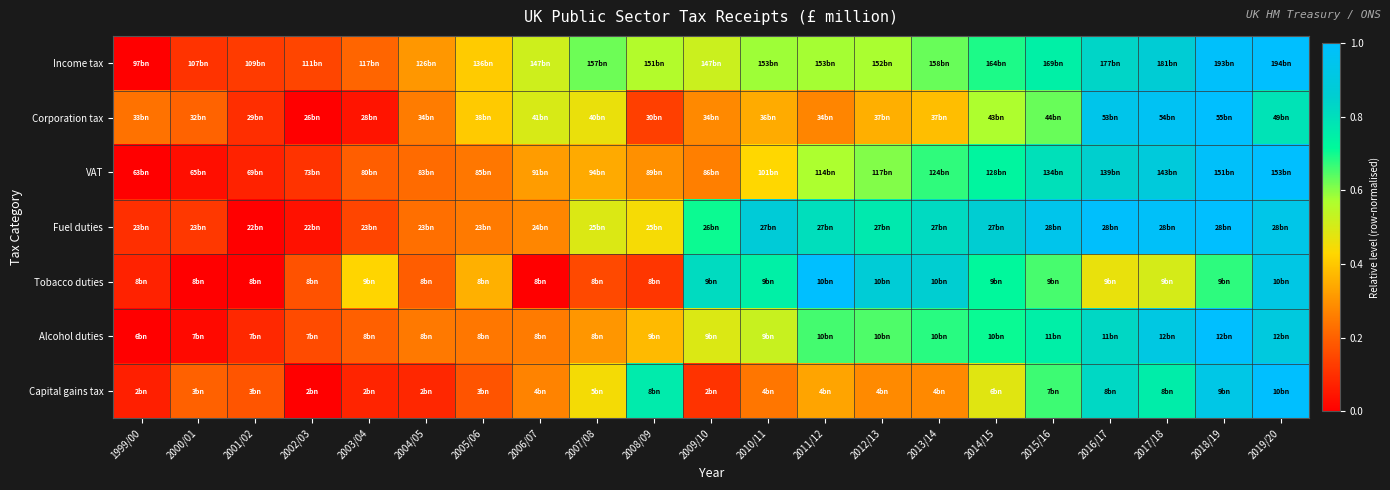

Reading left to right, extract all data points from this chart.

Income tax: 1999/00=0.0	2000/01=0.1	2001/02=0.1	2002/03=0.1	2003/04=0.2	2004/05=0.3	2005/06=0.4	2006/07=0.5	2007/08=0.6	2008/09=0.6	2009/10=0.5	2010/11=0.6	2011/12=0.6	2012/13=0.6	2013/14=0.6	2014/15=0.7	2015/16=0.7	2016/17=0.8	2017/18=0.9	2018/19=1.0	2019/20=1.0
Corporation tax: 1999/00=0.2	2000/01=0.2	2001/02=0.1	2002/03=0.0	2003/04=0.0	2004/05=0.3	2005/06=0.4	2006/07=0.5	2007/08=0.5	2008/09=0.1	2009/10=0.3	2010/11=0.3	2011/12=0.3	2012/13=0.4	2013/14=0.4	2014/15=0.6	2015/16=0.6	2016/17=0.9	2017/18=1.0	2018/19=1.0	2019/20=0.8
VAT: 1999/00=0.0	2000/01=0.0	2001/02=0.1	2002/03=0.1	2003/04=0.2	2004/05=0.2	2005/06=0.2	2006/07=0.3	2007/08=0.3	2008/09=0.3	2009/10=0.3	2010/11=0.4	2011/12=0.6	2012/13=0.6	2013/14=0.7	2014/15=0.7	2015/16=0.8	2016/17=0.9	2017/18=0.9	2018/19=1.0	2019/20=1.0
Fuel duties: 1999/00=0.1	2000/01=0.1	2001/02=0.0	2002/03=0.0	2003/04=0.1	2004/05=0.2	2005/06=0.3	2006/07=0.3	2007/08=0.5	2008/09=0.4	2009/10=0.7	2010/11=0.9	2011/12=0.8	2012/13=0.8	2013/14=0.8	2014/15=0.9	2015/16=0.9	2016/17=1.0	2017/18=1.0	2018/19=1.0	2019/20=0.9
Tobacco duties: 1999/00=0.1	2000/01=0.0	2001/02=0.0	2002/03=0.2	2003/04=0.4	2004/05=0.2	2005/06=0.4	2006/07=0.0	2007/08=0.2	2008/09=0.1	2009/10=0.8	2010/11=0.7	2011/12=1.0	2012/13=0.9	2013/14=0.9	2014/15=0.7	2015/16=0.7	2016/17=0.5	2017/18=0.5	2018/19=0.7	2019/20=0.9
Alcohol duties: 1999/00=0.0	2000/01=0.0	2001/02=0.1	2002/03=0.2	2003/04=0.2	2004/05=0.2	2005/06=0.2	2006/07=0.3	2007/08=0.3	2008/09=0.4	2009/10=0.5	2010/11=0.5	2011/12=0.7	2012/13=0.7	2013/14=0.7	2014/15=0.7	2015/16=0.7	2016/17=0.8	2017/18=0.9	2018/19=1.0	2019/20=0.9
Capital gains tax: 1999/00=0.1	2000/01=0.2	2001/02=0.2	2002/03=0.0	2003/04=0.1	2004/05=0.1	2005/06=0.2	2006/07=0.3	2007/08=0.4	2008/09=0.8	2009/10=0.1	2010/11=0.2	2011/12=0.3	2012/13=0.3	2013/14=0.3	2014/15=0.5	2015/16=0.7	2016/17=0.8	2017/18=0.8	2018/19=0.9	2019/20=1.0